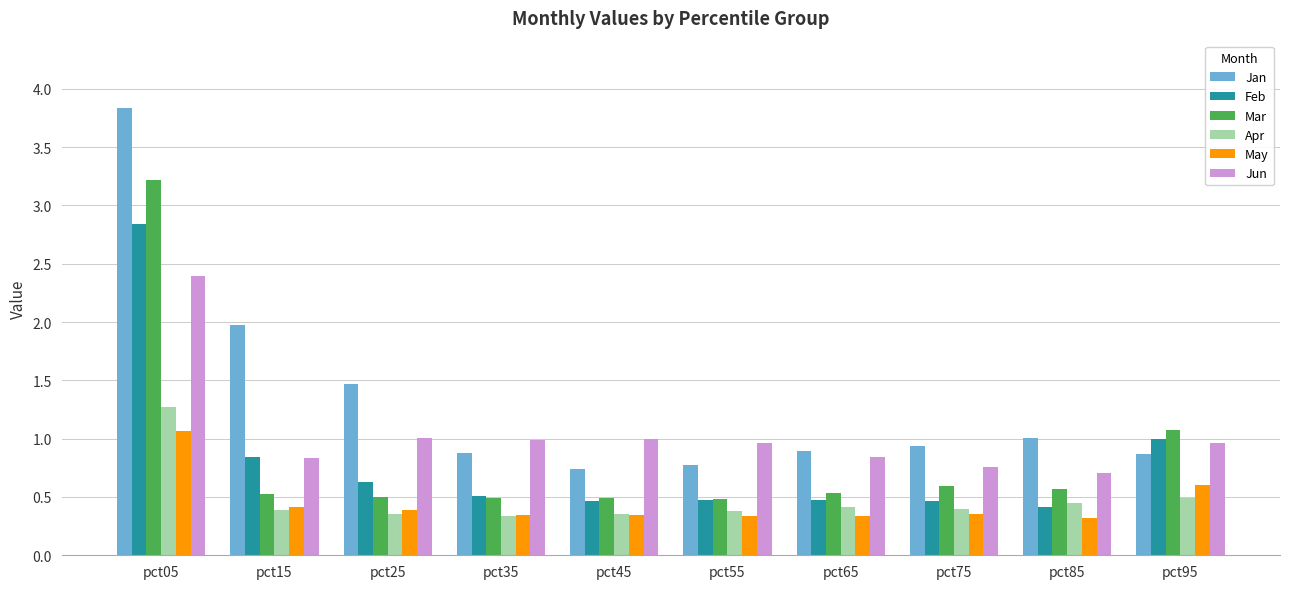

Which label corresponds to the largest value in the chart?

pct05